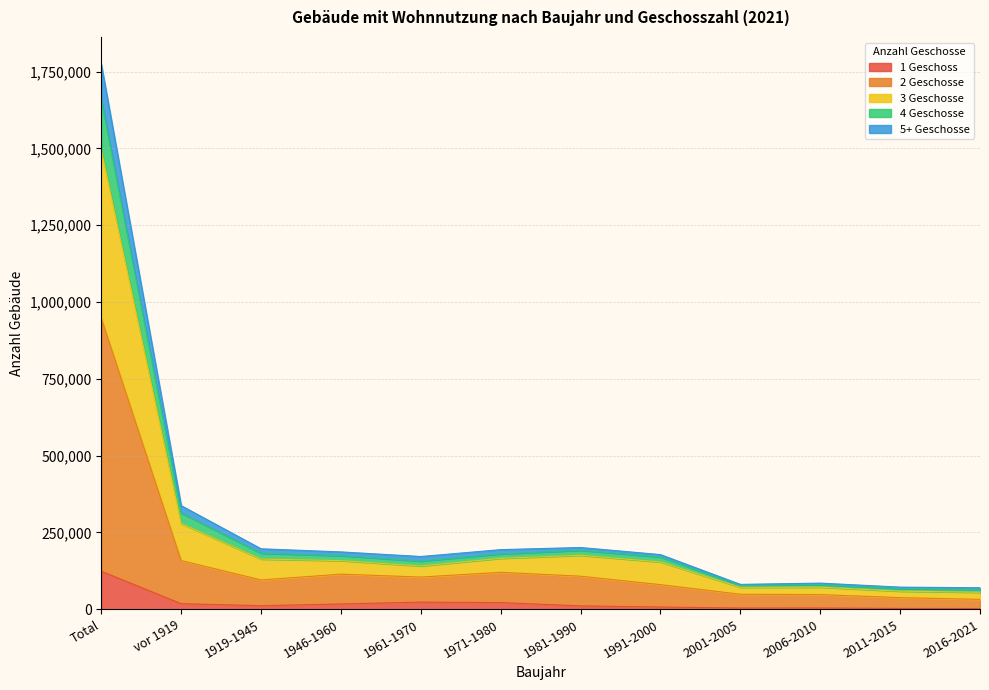

List the labels in order of 5+ Geschosse value, largest first.

Total, vor 1919, 1981-1990, 1971-1980, 1919-1945, 1946-1960, 1991-2000, 1961-1970, 2006-2010, 2001-2005, 2011-2015, 2016-2021